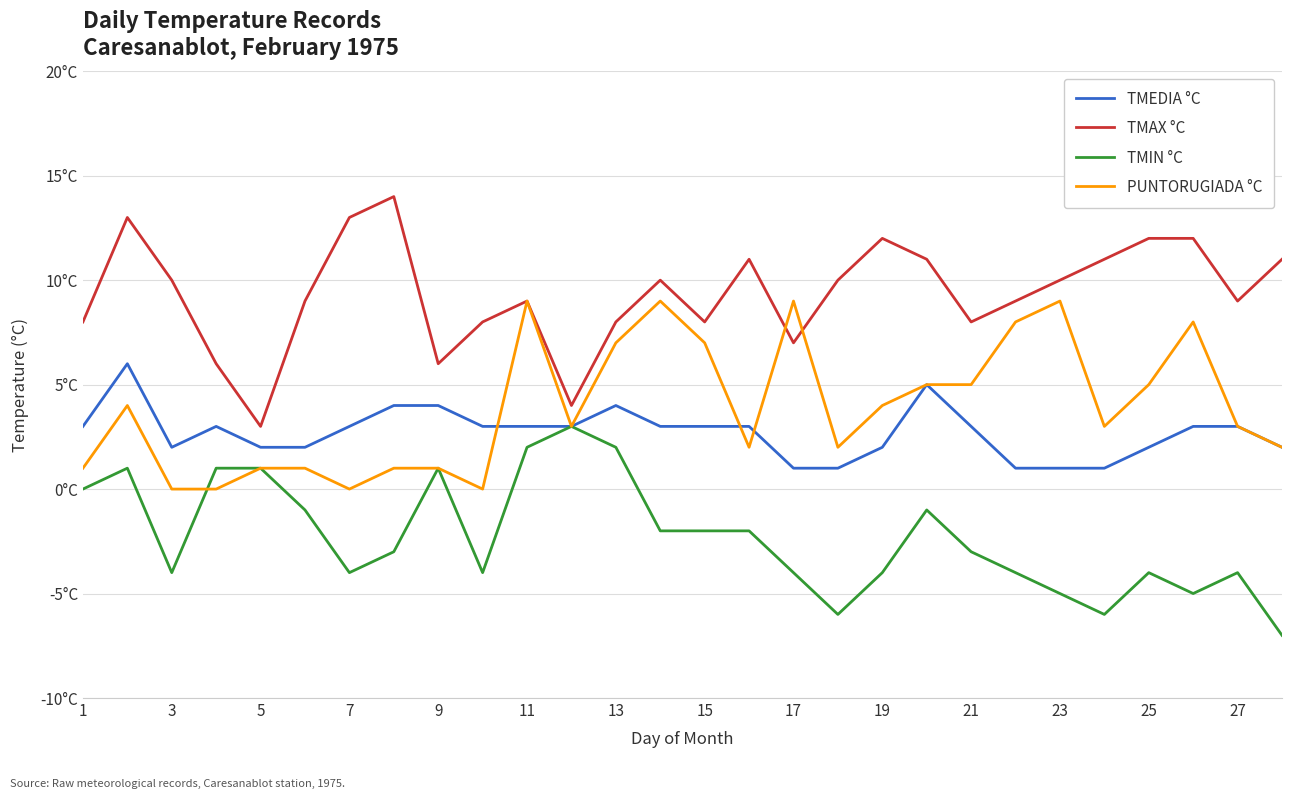

True or false: TMIN °C and TMAX °C intersect in this chart.

False